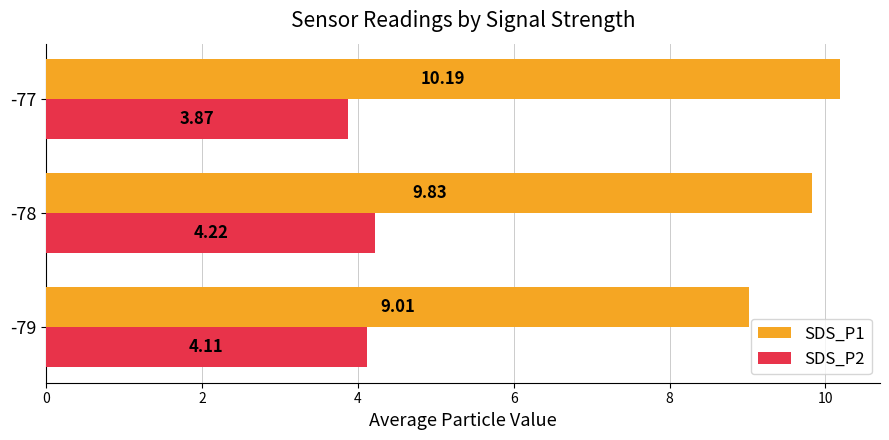

List the series in order of their overall mean, highest first.

SDS_P1, SDS_P2